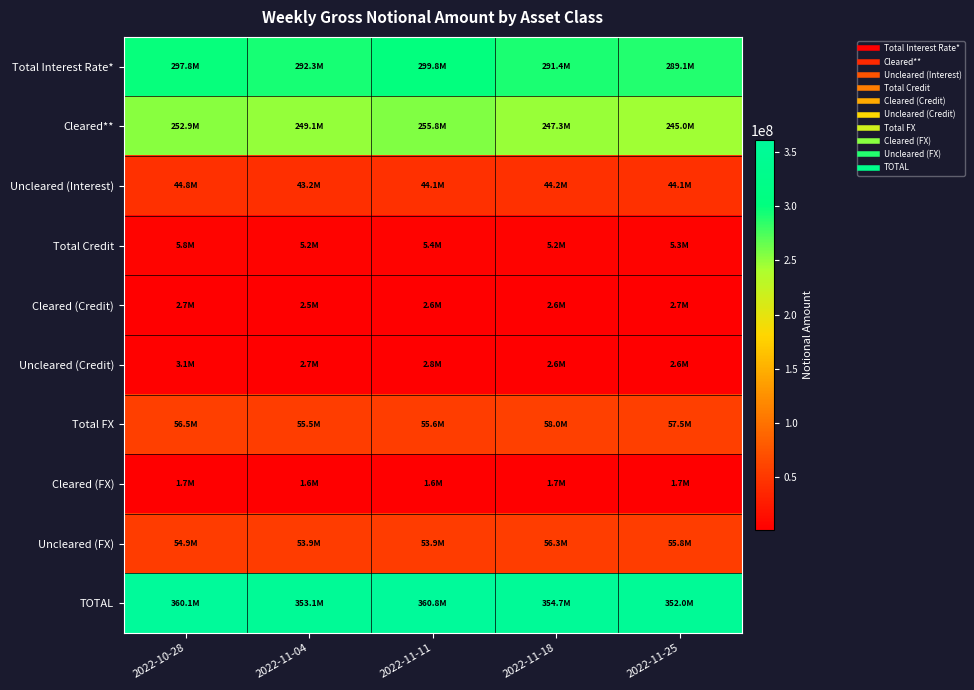

At how many categories does at least one series exceed 194446928?

5